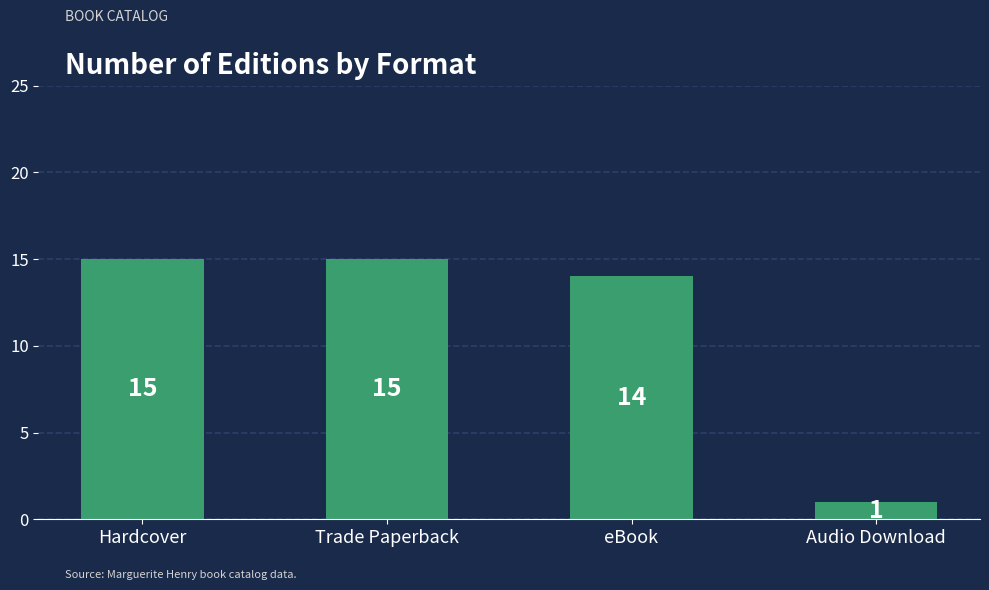

How many bars are there in total?

4